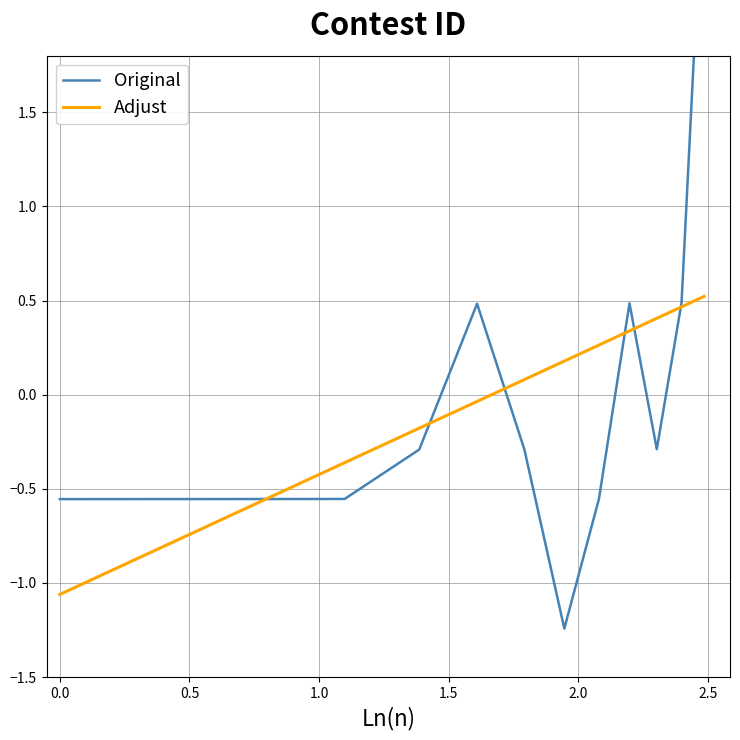

How many times do Adjust and Original cross each other?

6